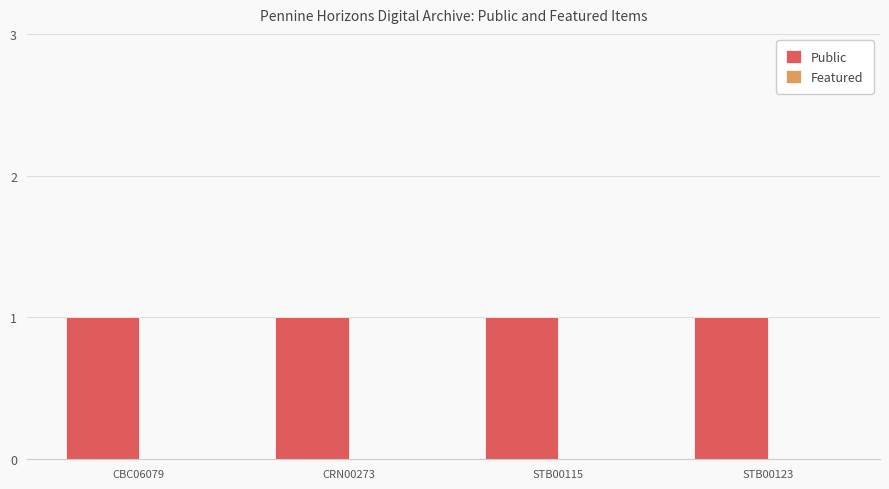

At which category is the sum across all series the highest?

CBC06079